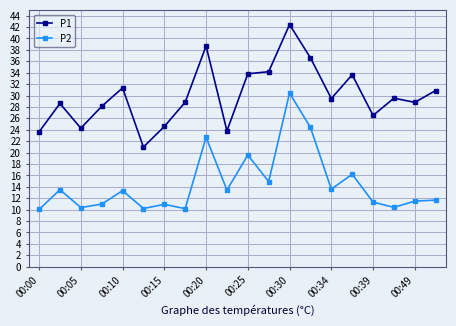

True or false: P1 has more than 2 points higher than both neighbors.

True